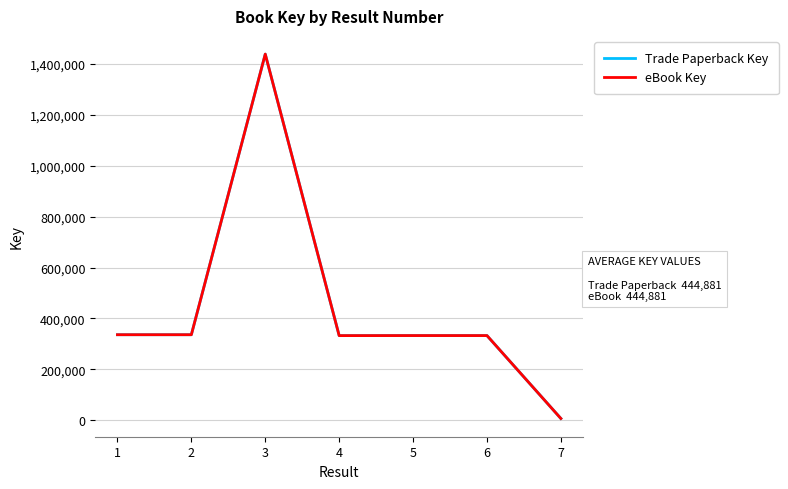

Reading left to right, list all the values displayed in this chart.

Trade Paperback Key: 1=335869	2=335861	3=1438599	4=332297	5=332508	6=332453	7=6581
eBook Key: 1=335869	2=335861	3=1438599	4=332297	5=332508	6=332453	7=6581